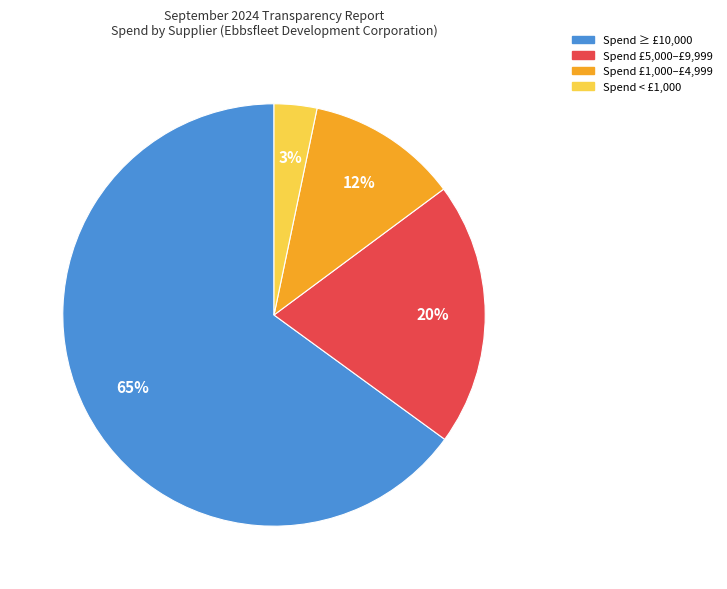

To the nearest percent, what is the average slice percentage?

25%